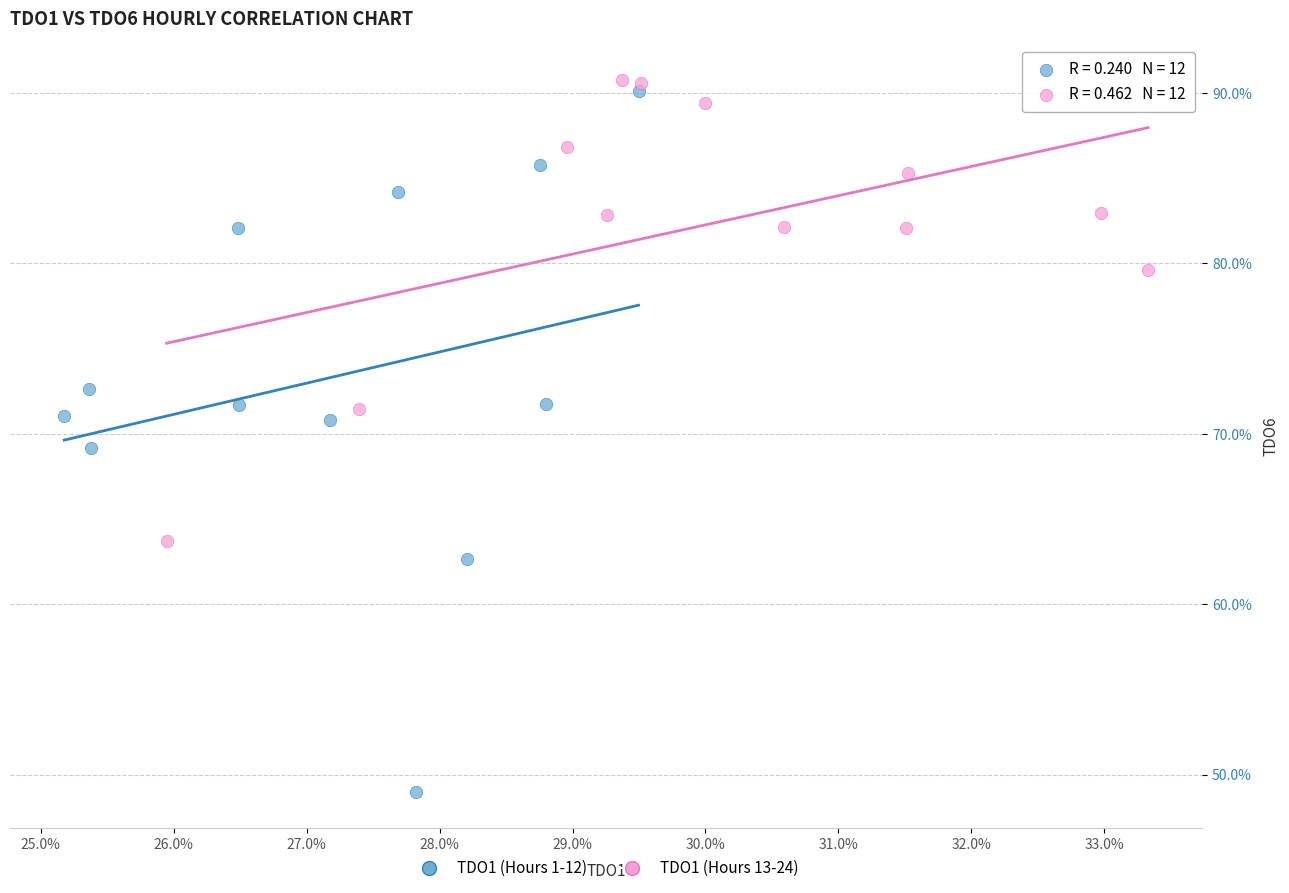

What are all the series names shown in the legend?

TDO1 (Hours 1-12), TDO1 (Hours 13-24)